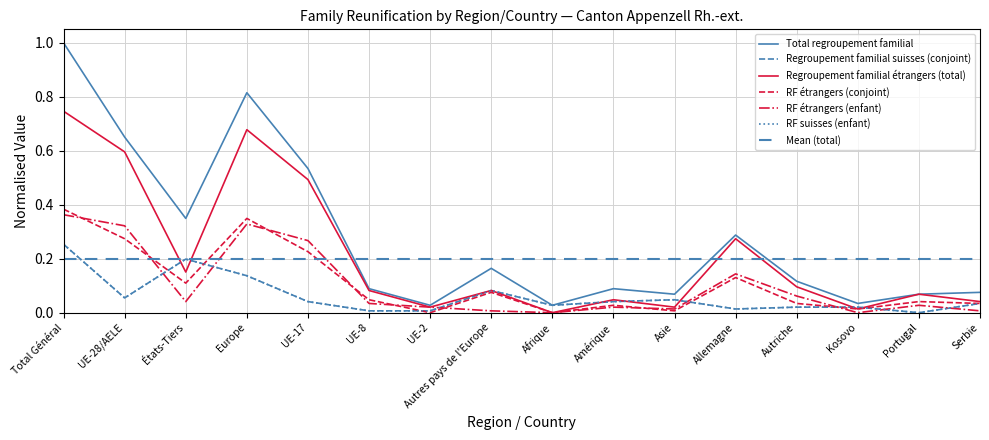

Where is the first local maximum for RF étrangers (conjoint)?

Europe